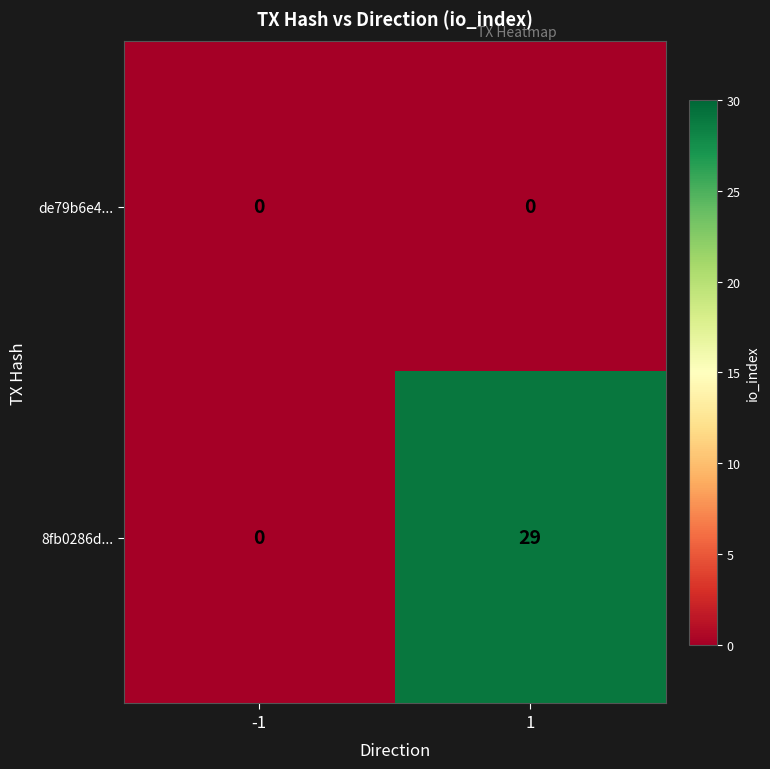

What is the greatest value displayed?

29